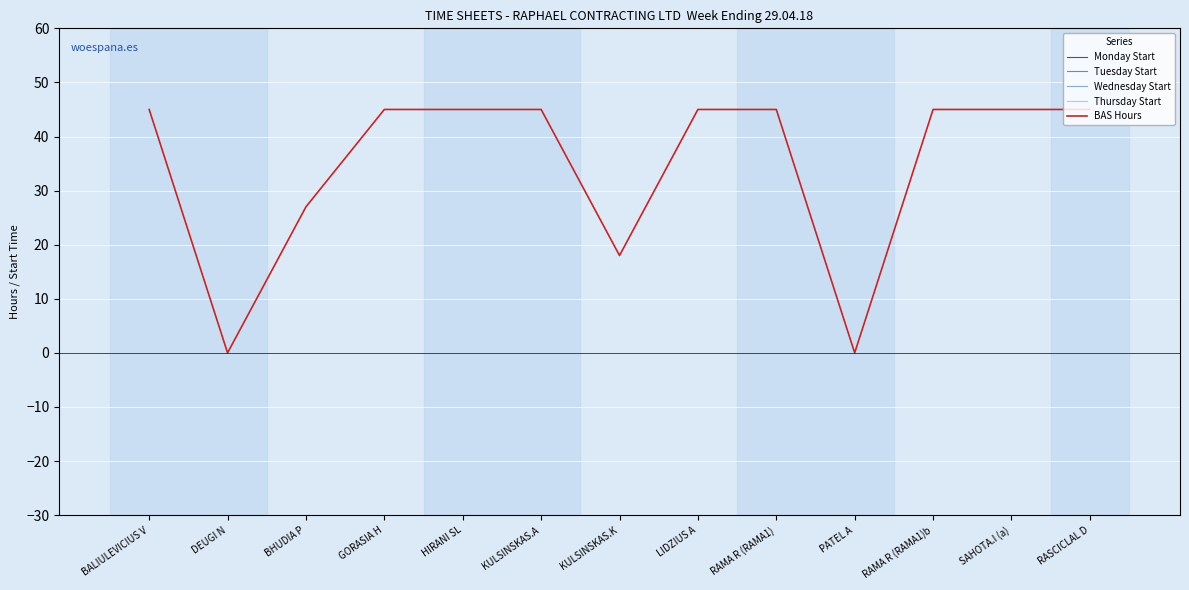

Is it true that Monday Start equals 730 at HIRANI SL?

True